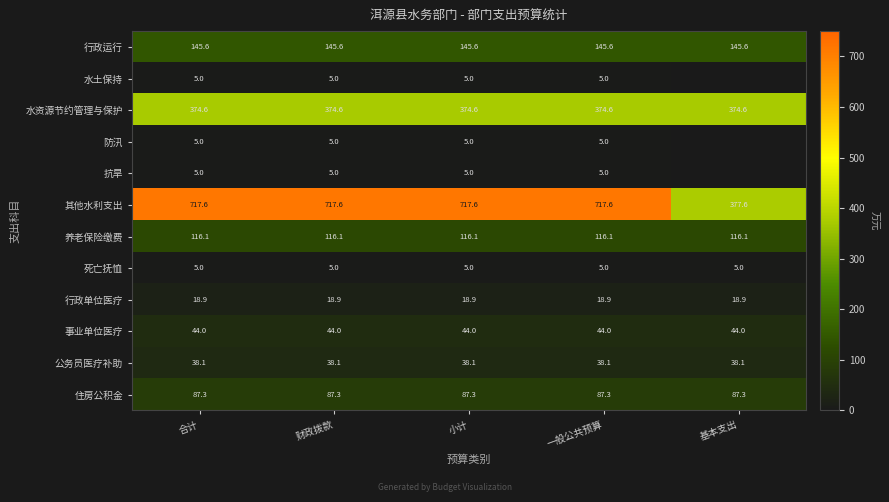

The value of 事业单位医疗 at 财政拨款 is 58.7. True or false?

False